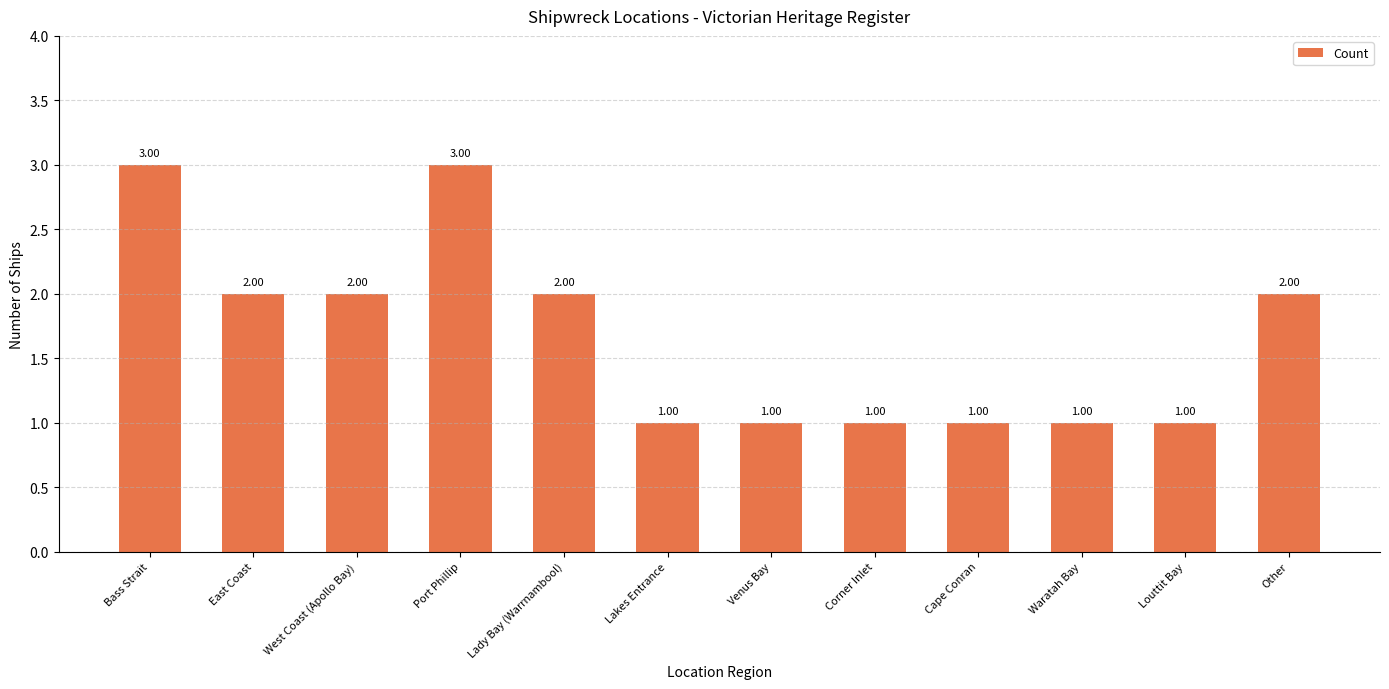

What is the sum of all values?

20